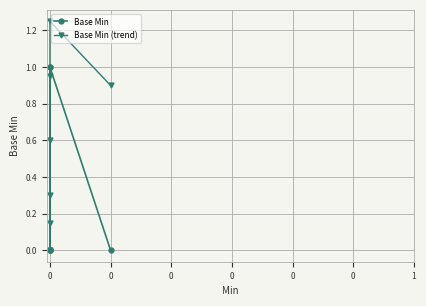

What are all the series names shown in the legend?

Base Min, Base Min (trend)